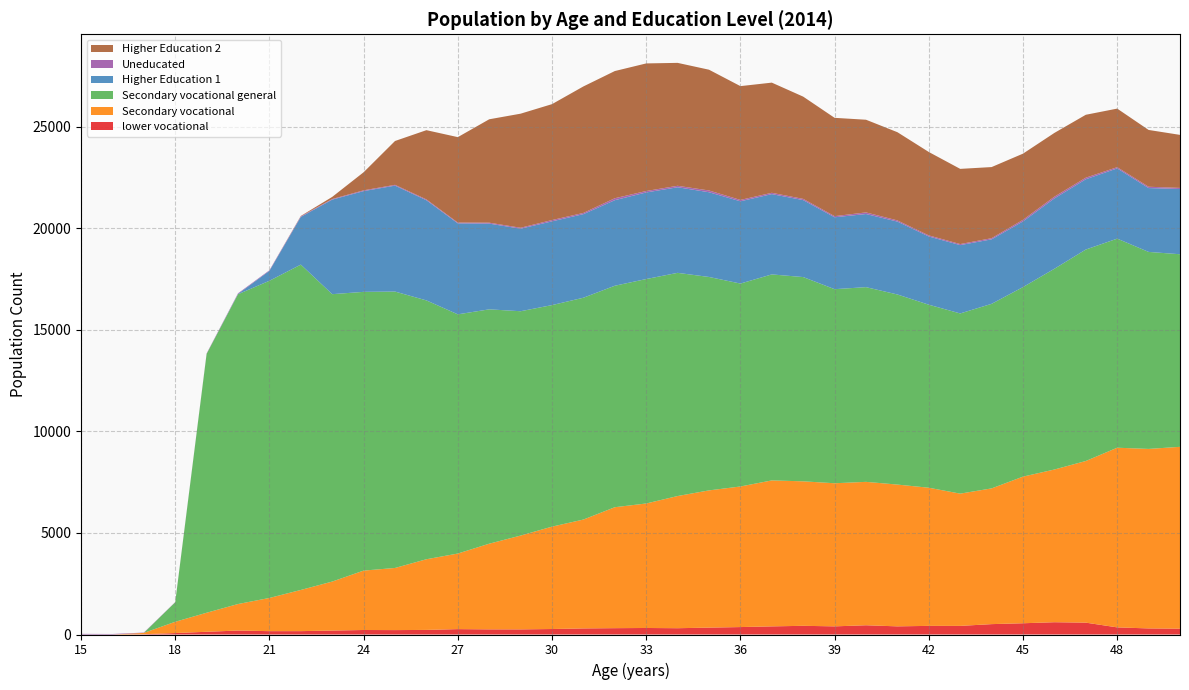

Reading left to right, what are all the values shown in this chart?

lower vocational: 15=0	16=0	17=14	18=72	19=134	20=195	21=165	22=166	23=194	24=222	25=217	26=226	27=265	28=253	29=252	30=270	31=299	32=312	33=321	34=310	35=339	36=366	37=400	38=428	39=401	40=455	41=401	42=425	43=424	44=511	45=554	46=605	47=584	48=351	49=299	50=287
Secondary vocational: 15=0	16=0	17=65	18=554	19=938	20=1306	21=1635	22=2028	23=2413	24=2925	25=3060	26=3480	27=3722	28=4219	29=4620	30=5042	31=5362	32=5956	33=6131	34=6509	35=6758	36=6923	37=7188	38=7115	39=7047	40=7062	41=6982	42=6803	43=6513	44=6684	45=7221	46=7520	47=7960	48=8847	49=8840	50=8955
Secondary vocational general: 15=0	16=0	17=0	18=961	19=12747	20=15255	21=15619	22=16021	23=14152	24=13726	25=13610	26=12746	27=11779	28=11540	29=11047	30=10909	31=10923	32=10906	33=11052	34=10990	35=10509	36=9993	37=10144	38=10058	39=9557	40=9588	41=9361	42=9012	43=8873	44=9088	45=9333	46=9885	47=10413	48=10296	49=9701	50=9483
Higher Education 1: 15=0	16=0	17=0	18=0	19=0	20=17	21=489	22=2349	23=4656	24=4961	25=5217	26=4932	27=4480	28=4221	29=4065	30=4124	31=4116	32=4214	33=4264	34=4215	35=4172	36=4051	37=3954	38=3790	39=3540	40=3601	41=3589	42=3360	43=3365	44=3176	45=3235	46=3465	47=3461	48=3459	49=3144	50=3212
Uneducated: 15=32	16=26	17=16	18=10	19=22	20=29	21=28	22=30	23=30	24=39	25=39	26=42	27=39	28=46	29=46	30=64	31=60	32=95	33=71	34=72	35=87	36=67	37=65	38=60	39=56	40=79	41=58	42=53	43=51	44=57	45=77	46=85	47=77	48=59	49=65	50=55
Higher Education 2: 15=0	16=0	17=0	18=0	19=0	20=0	21=0	22=17	23=104	24=890	25=2159	26=3409	27=4207	28=5092	29=5617	30=5708	31=6229	32=6263	33=6283	34=6053	35=5947	36=5604	37=5425	38=5035	39=4841	40=4564	41=4344	42=4107	43=3703	44=3502	45=3259	46=3140	47=3098	48=2885	49=2797	50=2611